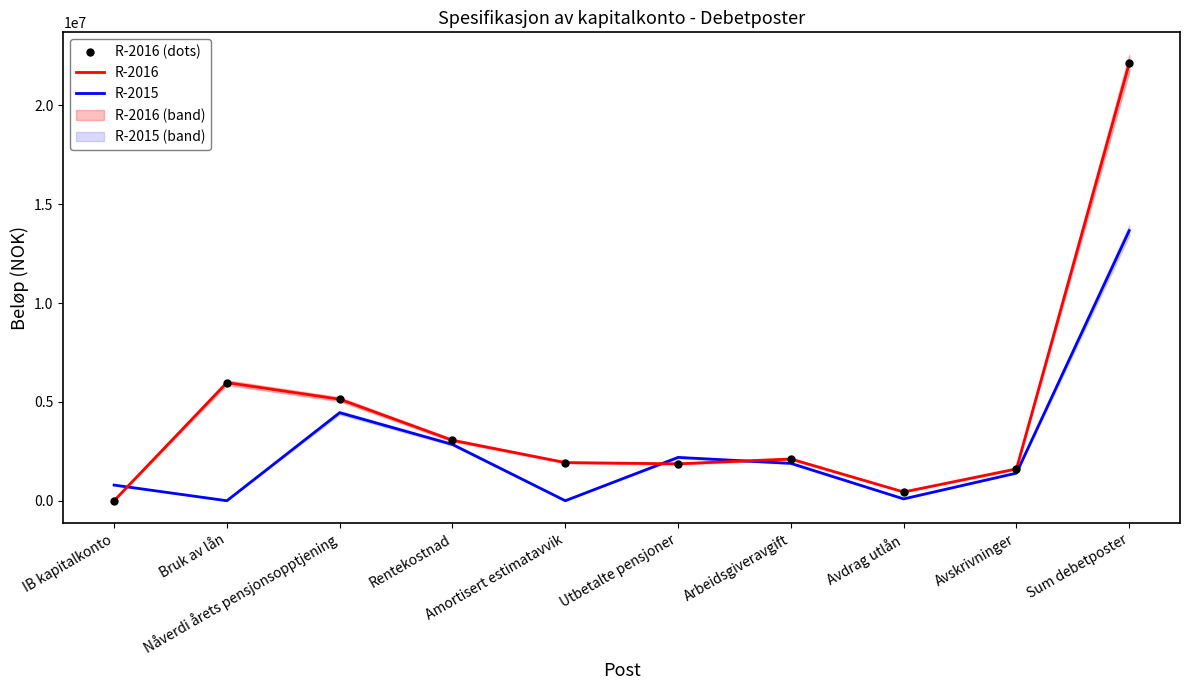

What is the difference between the second highest and minimum values in the R-2016 (dots) series?

5973907.3